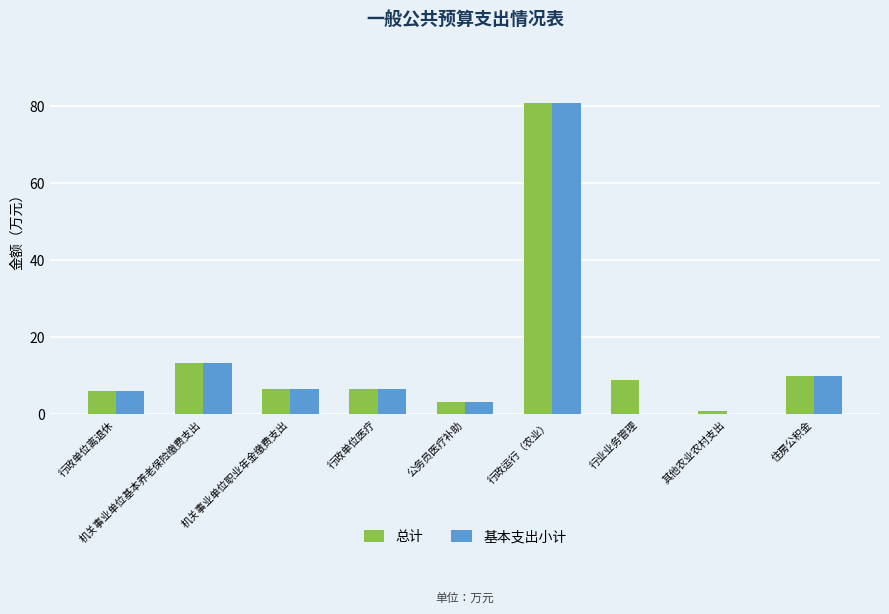

Is the value of 总计 at 机关事业单位基本养老保险缴费支出 greater than the value of 基本支出小计 at 住房公积金?

Yes